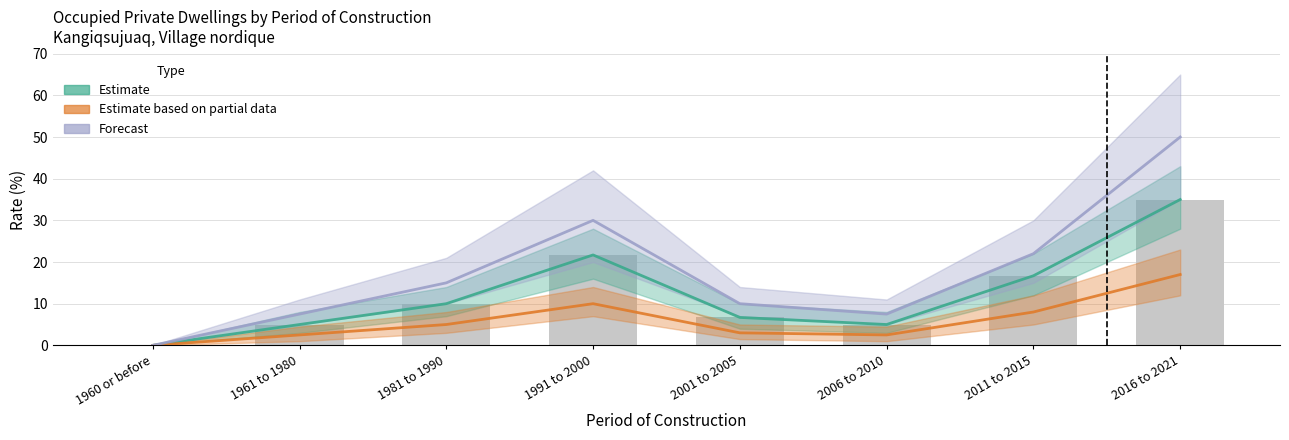

What is the sum of the Estimate based on partial data values at 1961 to 1980 and 2011 to 2015?

10.5